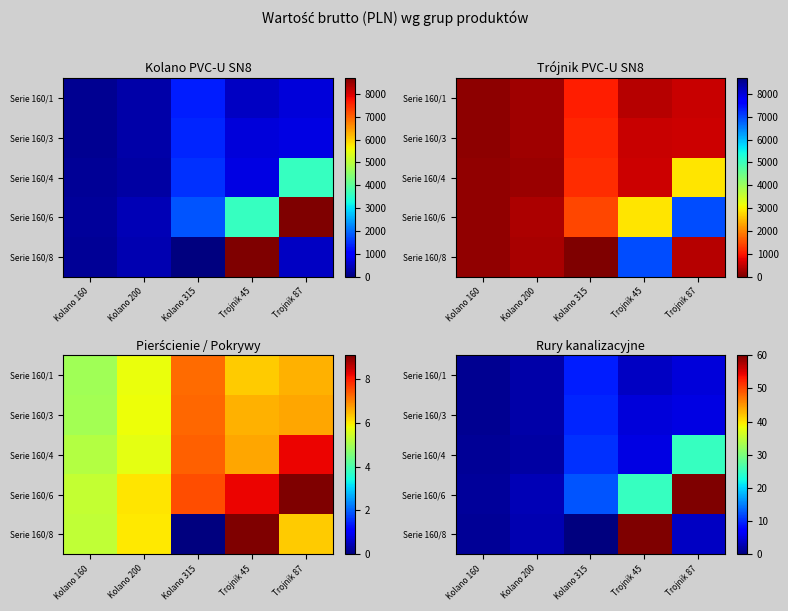

Is the value of Serie 160/8 at Kolano 200 greater than the value of Serie 160/1 at Kolano 200?

Yes